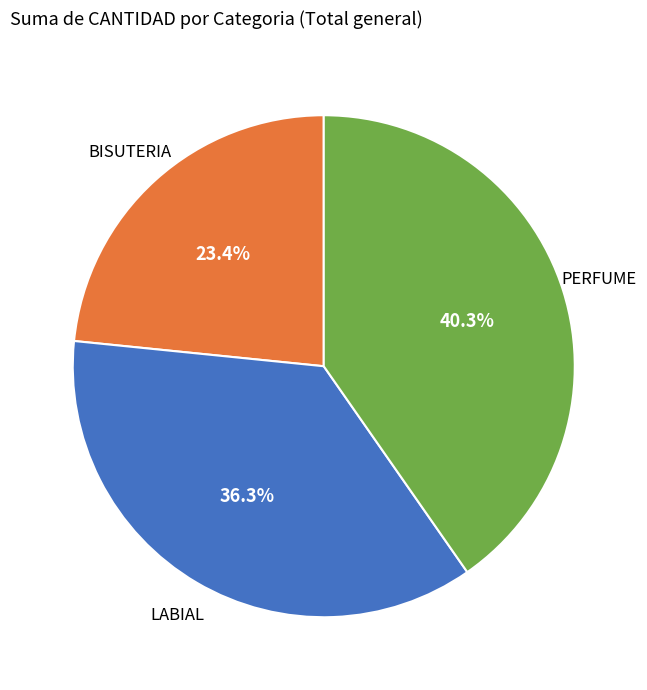

What is the ratio of the value at PERFUME to the value at BISUTERIA?

1.7